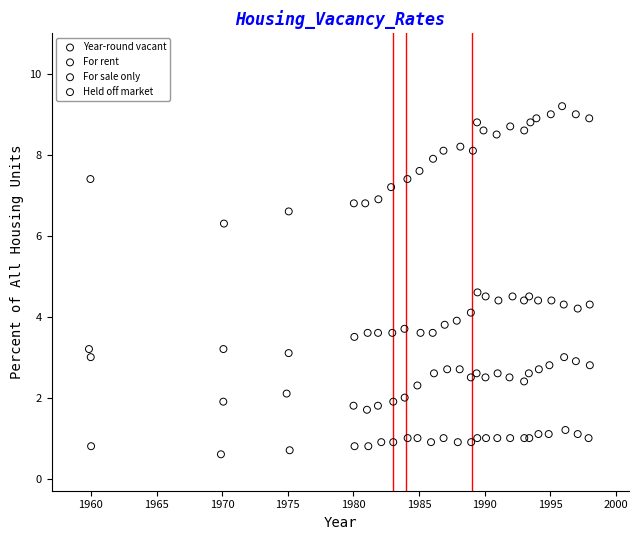

Which series has the widest spread of Y values?

Year-round vacant